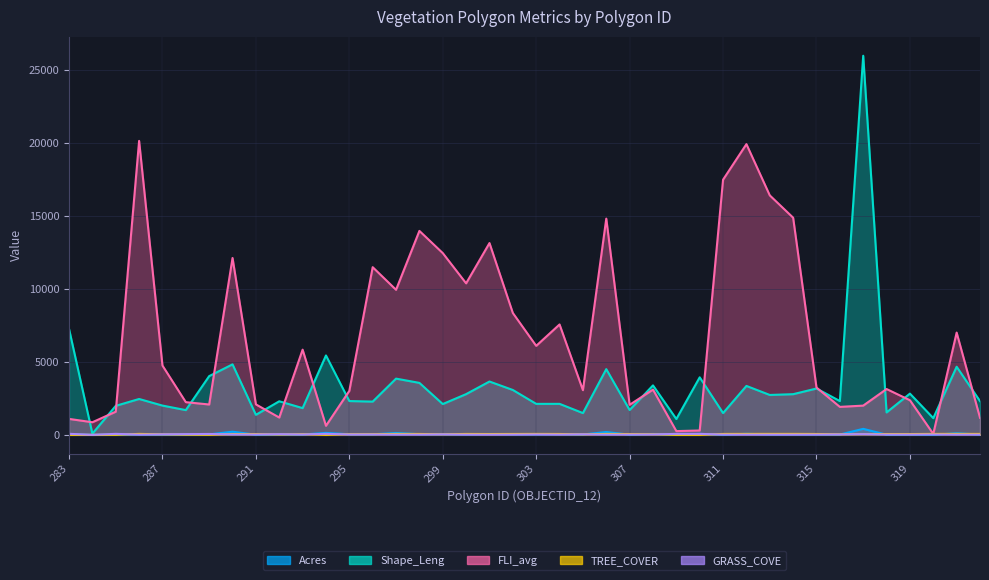

At which category is the sum across all series the highest?

317